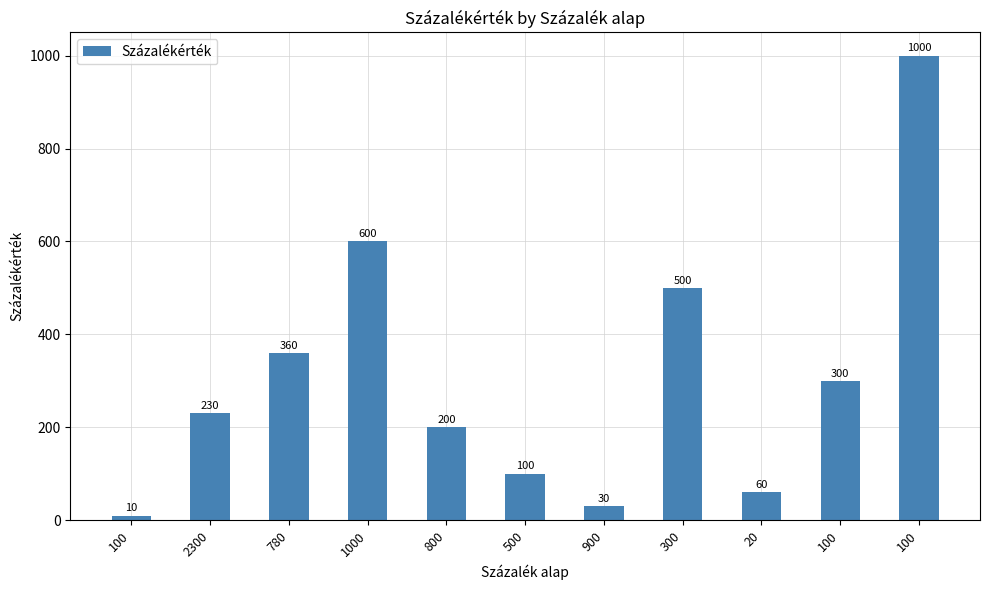

What is the ratio of the value at 2300 to the value at 1000?

0.4